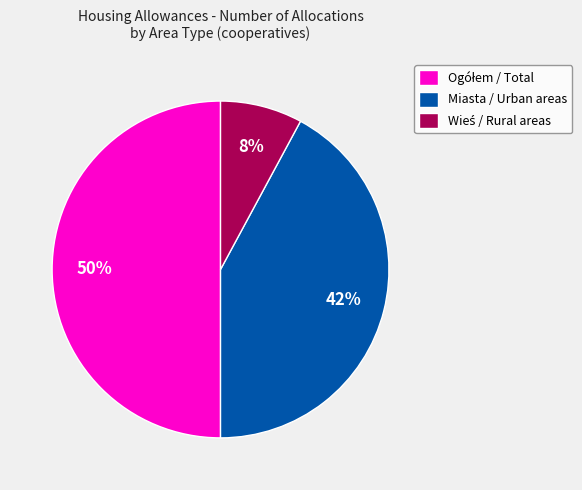

What percentage is the Miasta / Urban areas slice, to the nearest percent?

42%